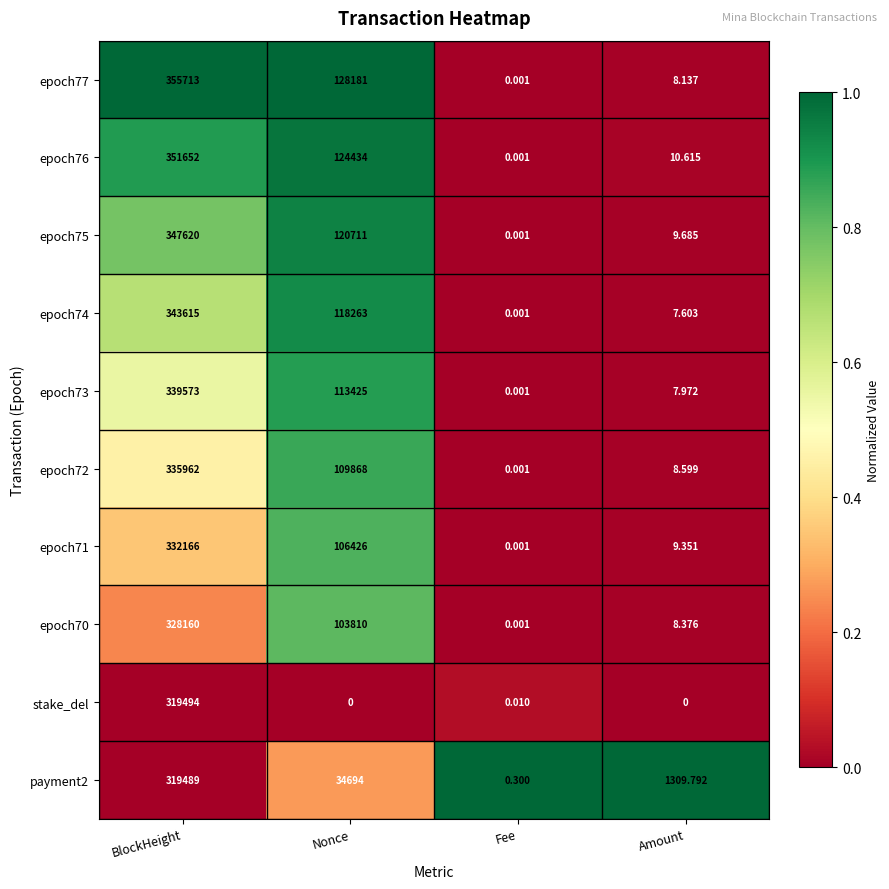

Where does the epoch72 series first go above 109868?

BlockHeight